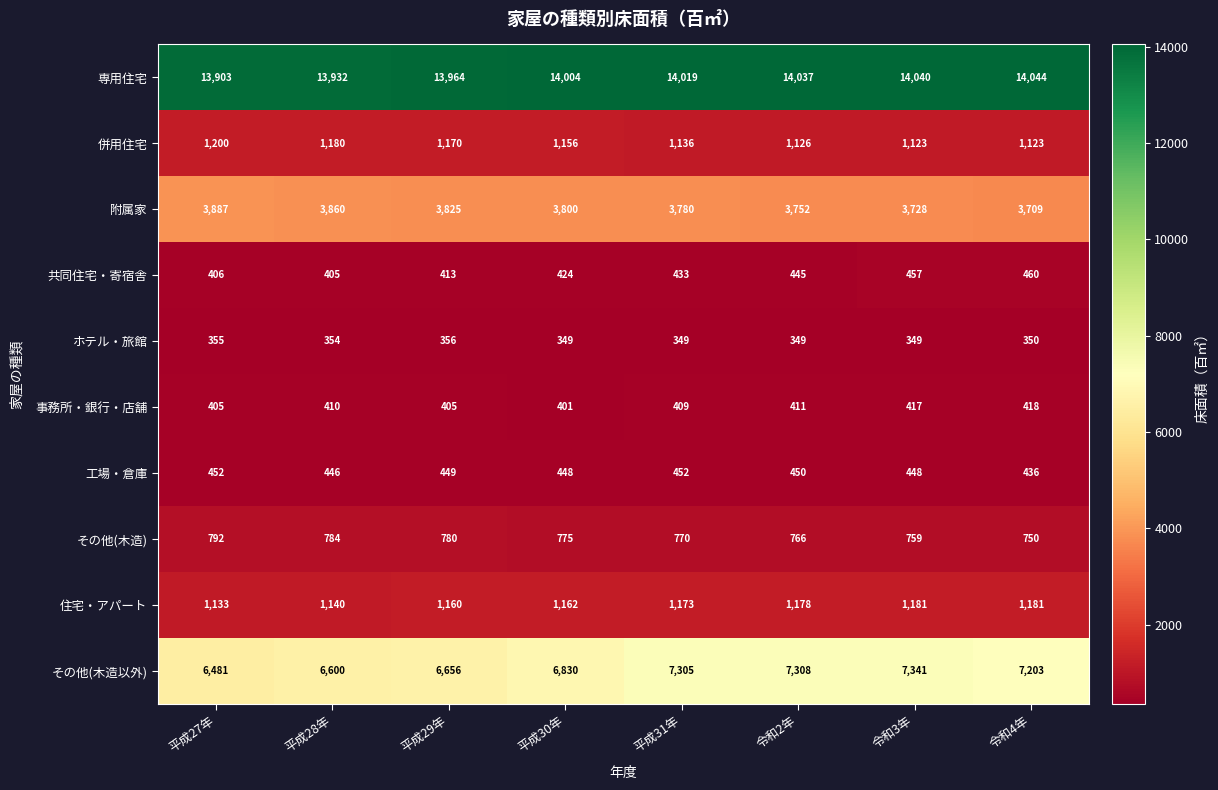

Where is 併用住宅 nearest to the value 1161?

平成30年